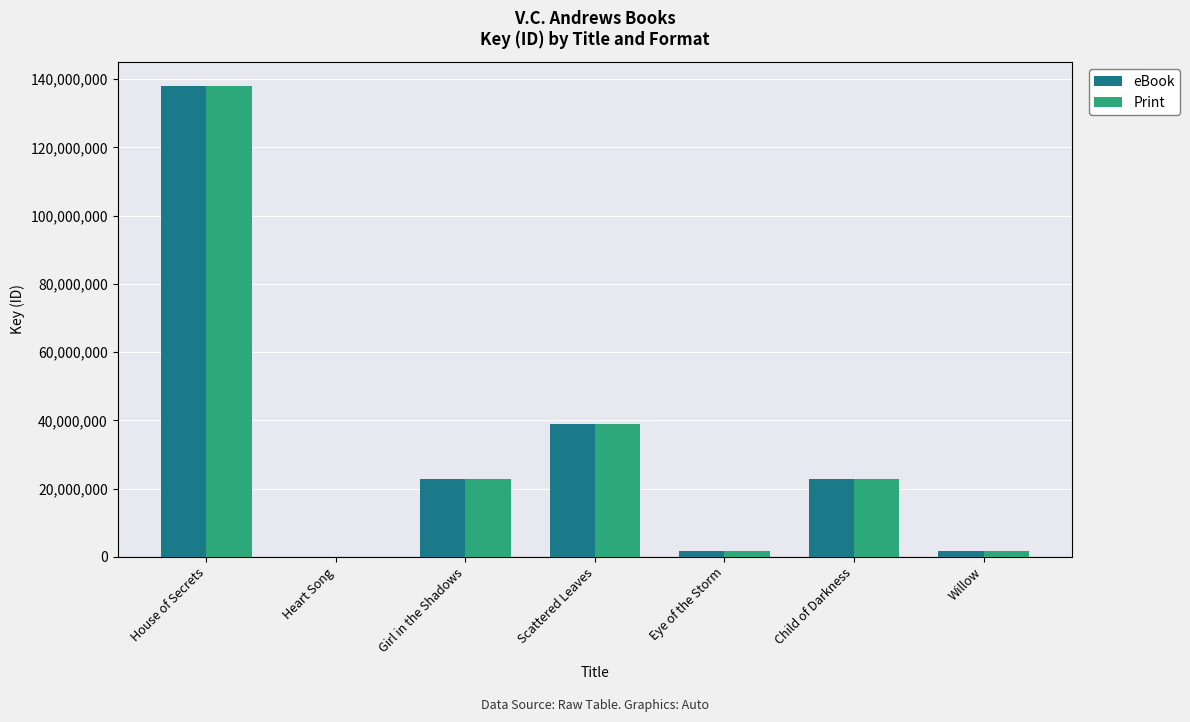

At which label is Print closest to 69100751?

Scattered Leaves